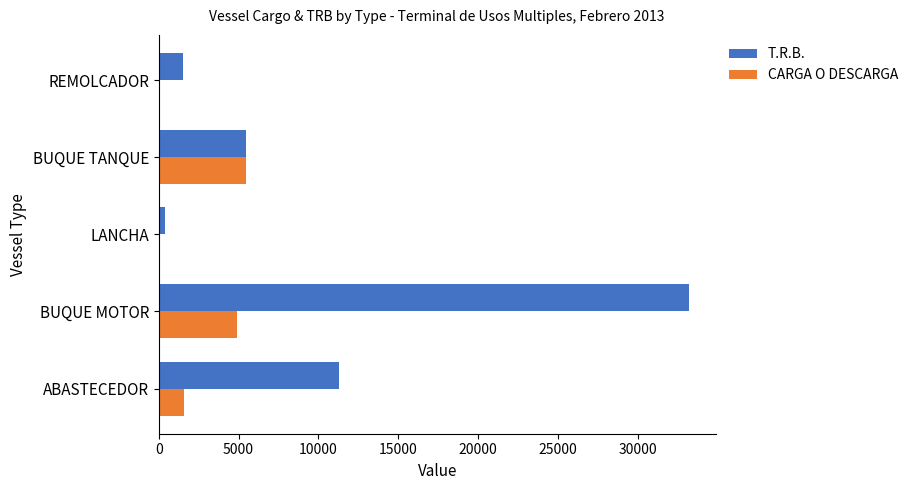

Which category has the highest value in the T.R.B. series?

BUQUE MOTOR